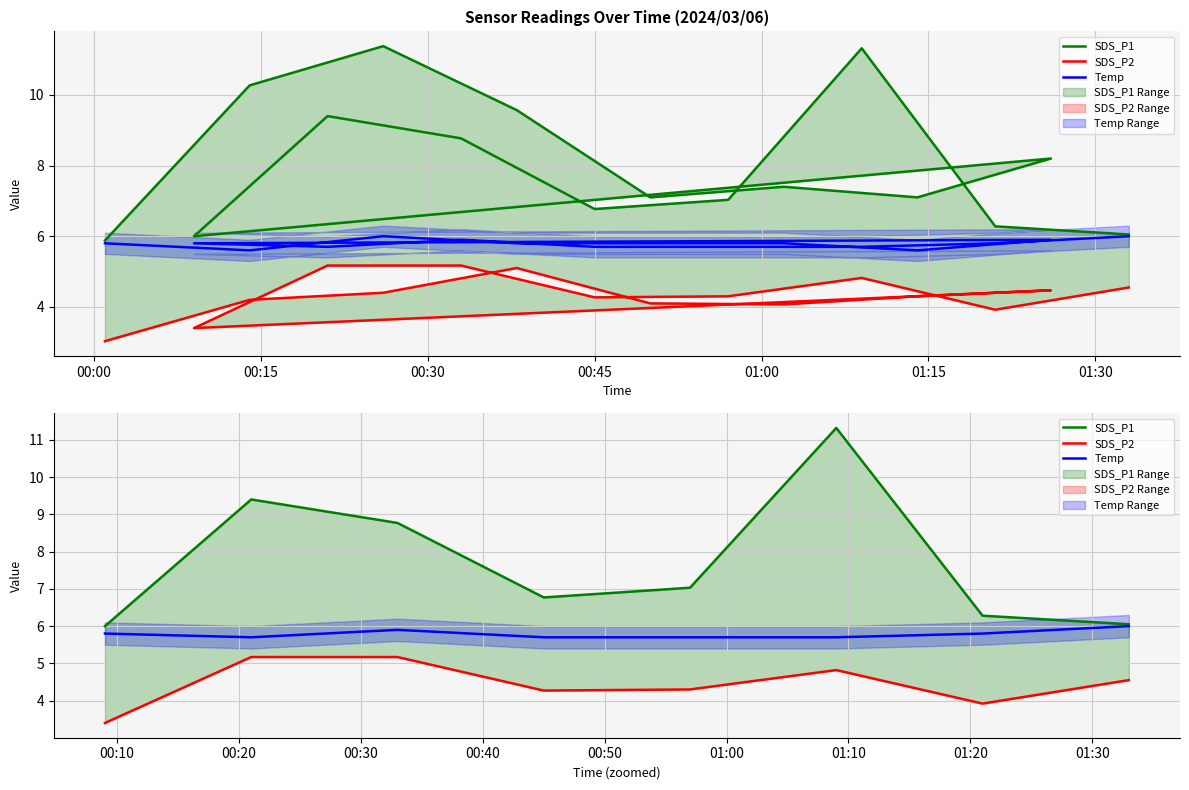

The value of SDS_P1 at 00:30 is 8.8. True or false?

True